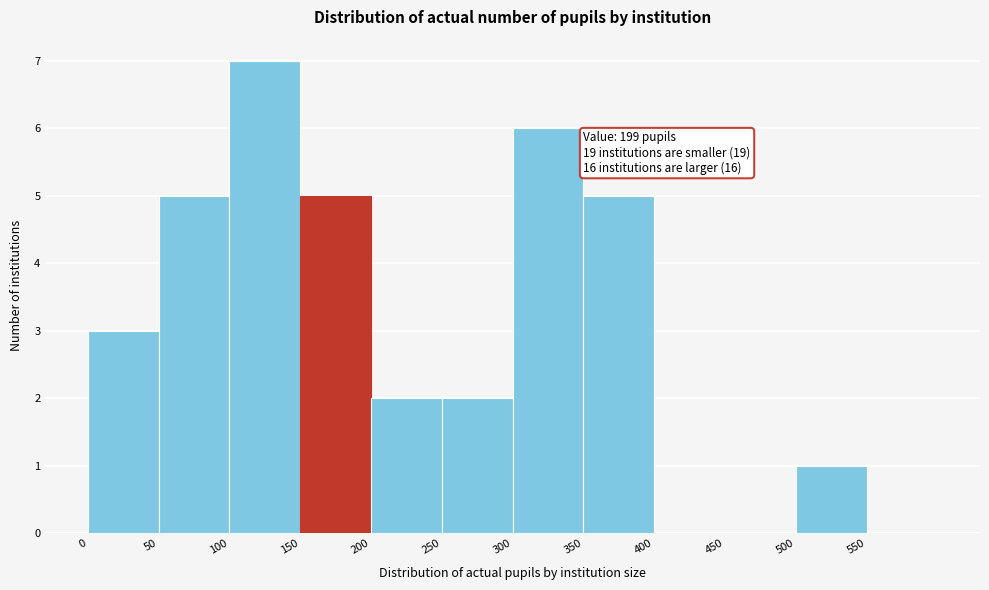

Which range on the x-axis has the tallest bar?

100 to 150